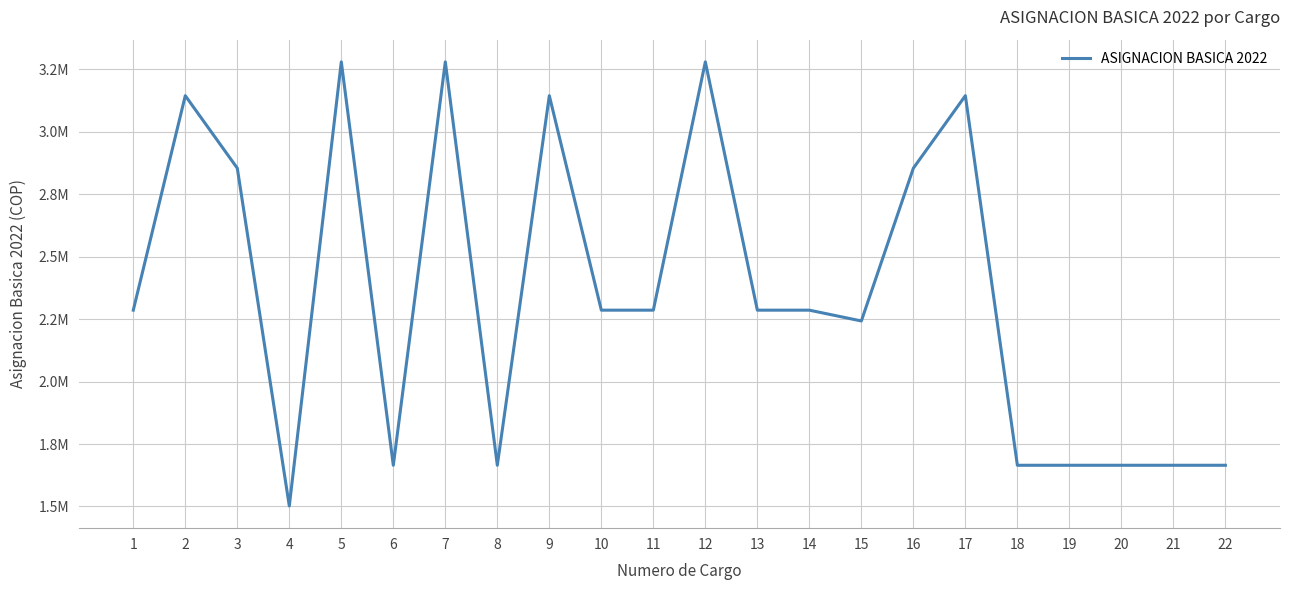

Does the chart have visible grid lines?

Yes